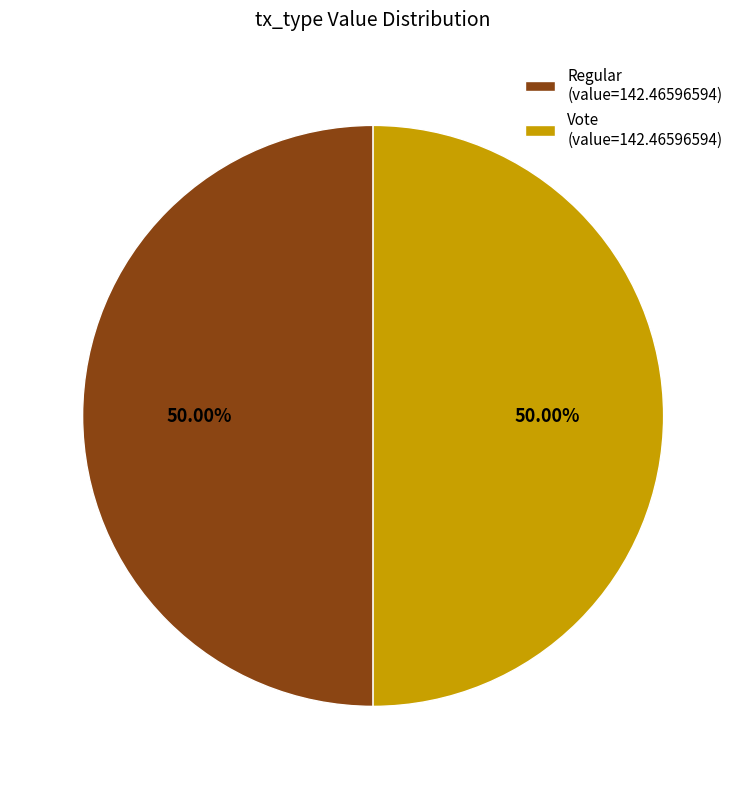

How many segments does this pie chart have?

2